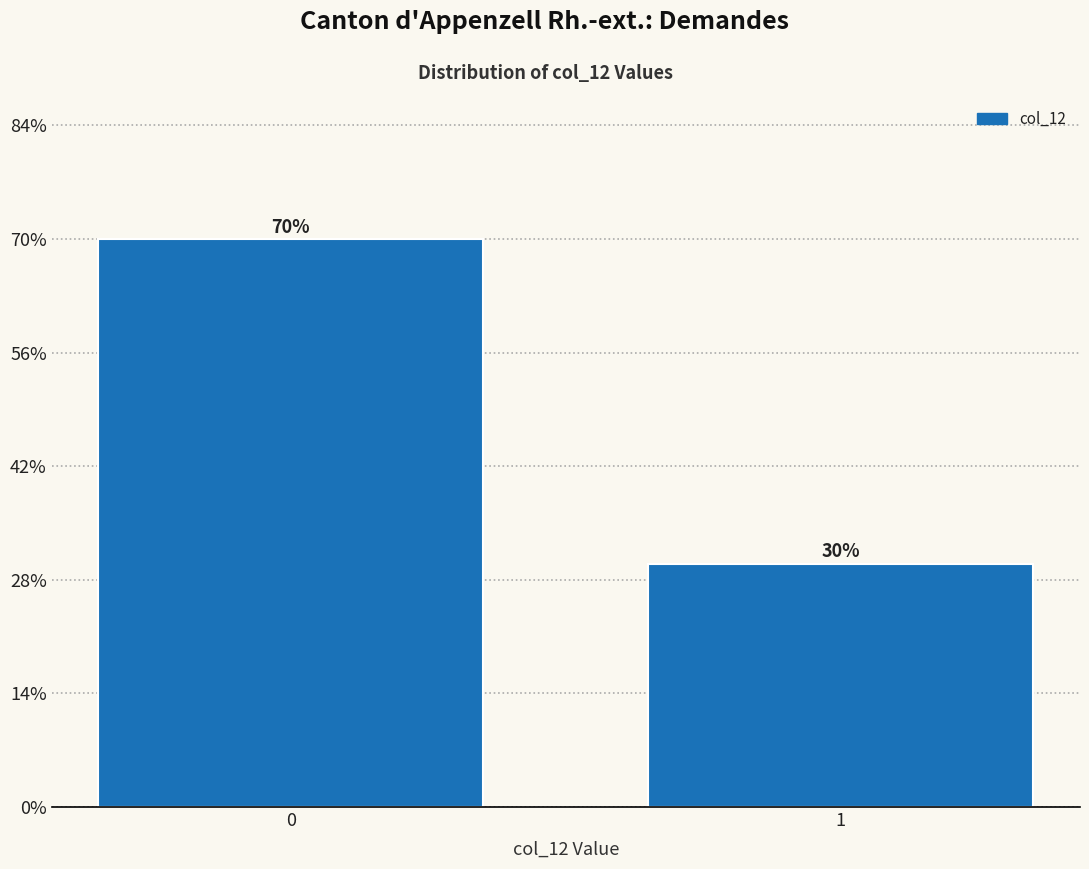

Reading right to left, extract all data points from this chart.

30	70